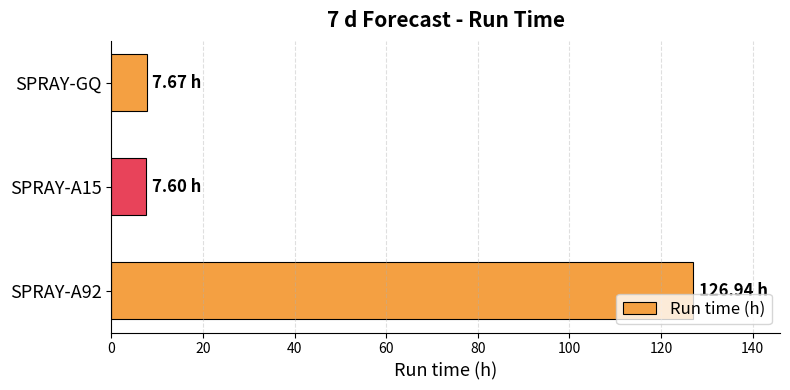

What is the sum of the values at SPRAY-GQ and SPRAY-A92?

134.6